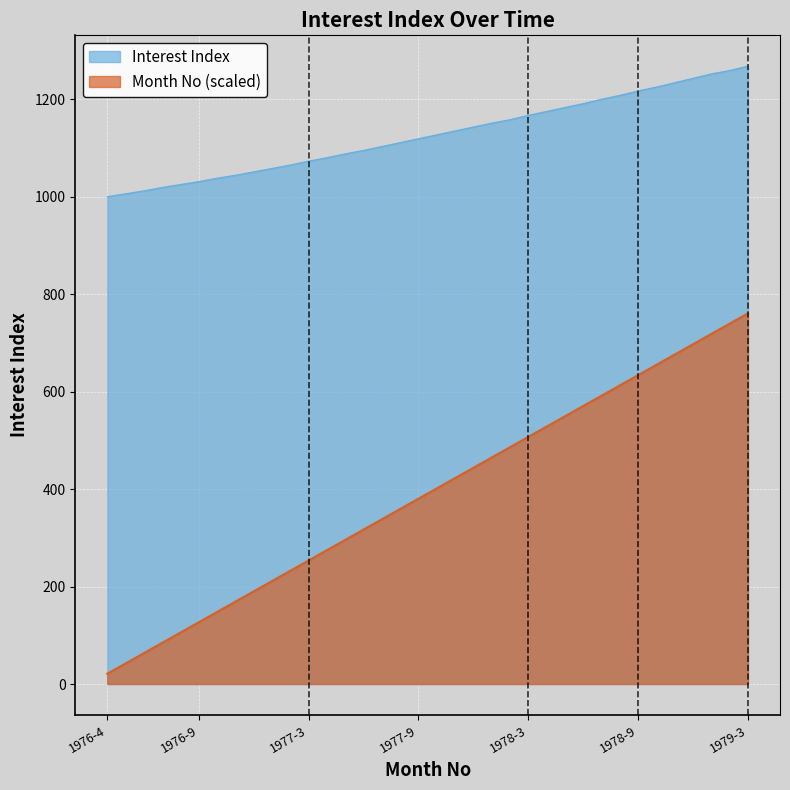

Where is Month No nearest to the value 390?

1977-9